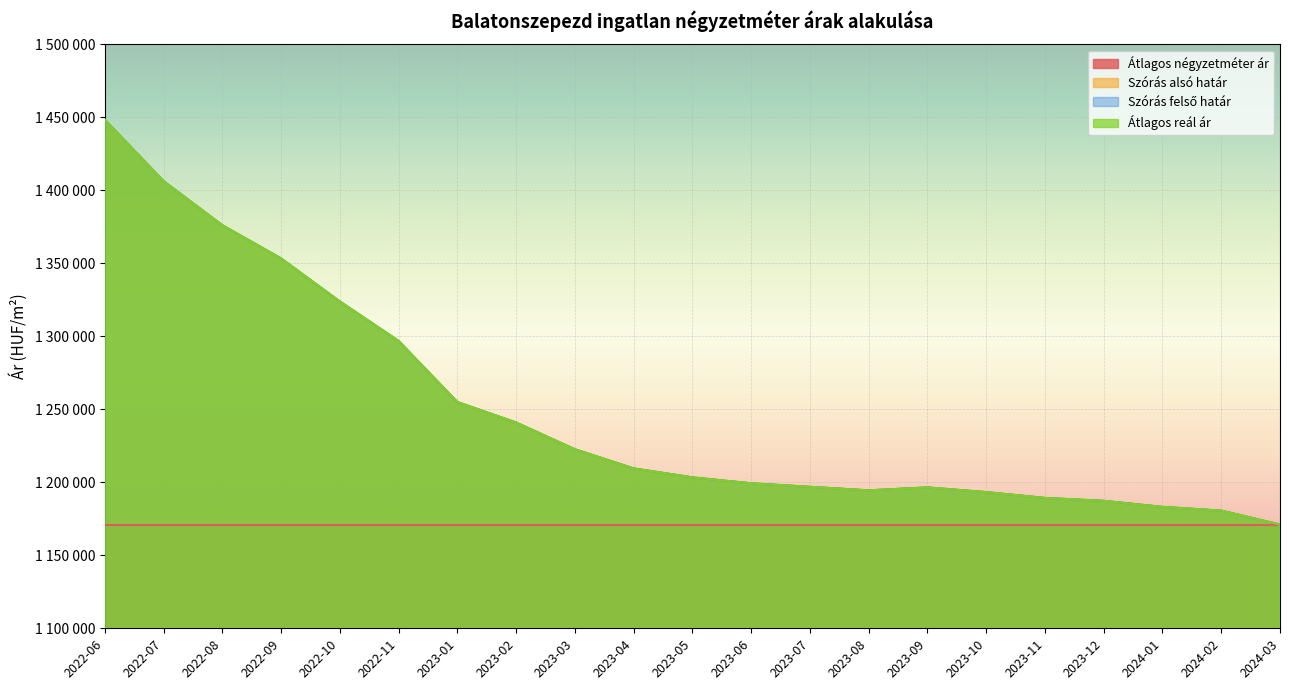

Read the Átlagos reál ár value at 2022-07, to the nearest 100.

1406300